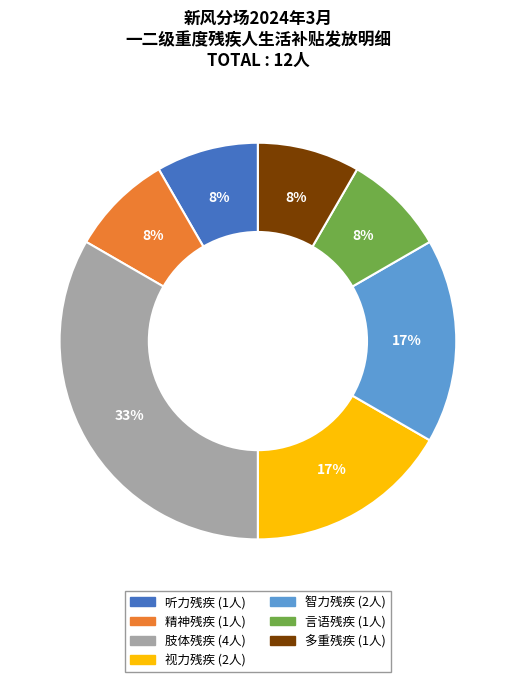

What is the ratio of the value at 言语残疾 to the value at 智力残疾?

0.5